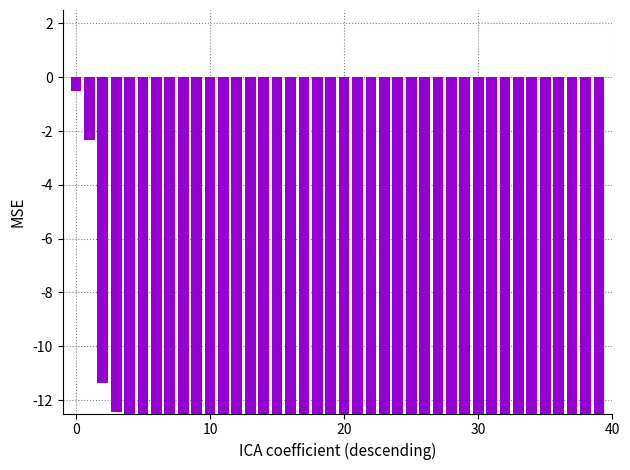

What is the sum of the values at 38 and 24?

-29.0